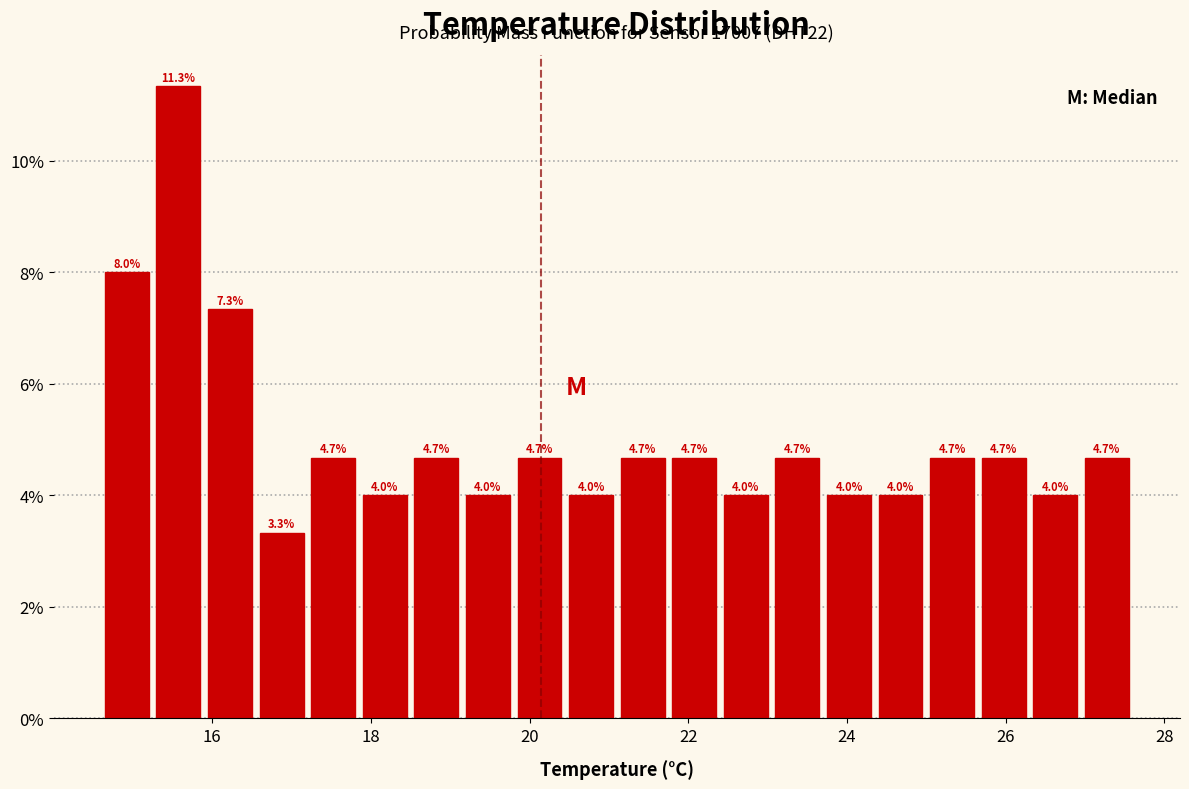

Around what value on the x-axis is the tallest bar? Give the approximate position of its centre, as read against the axis.

15.6